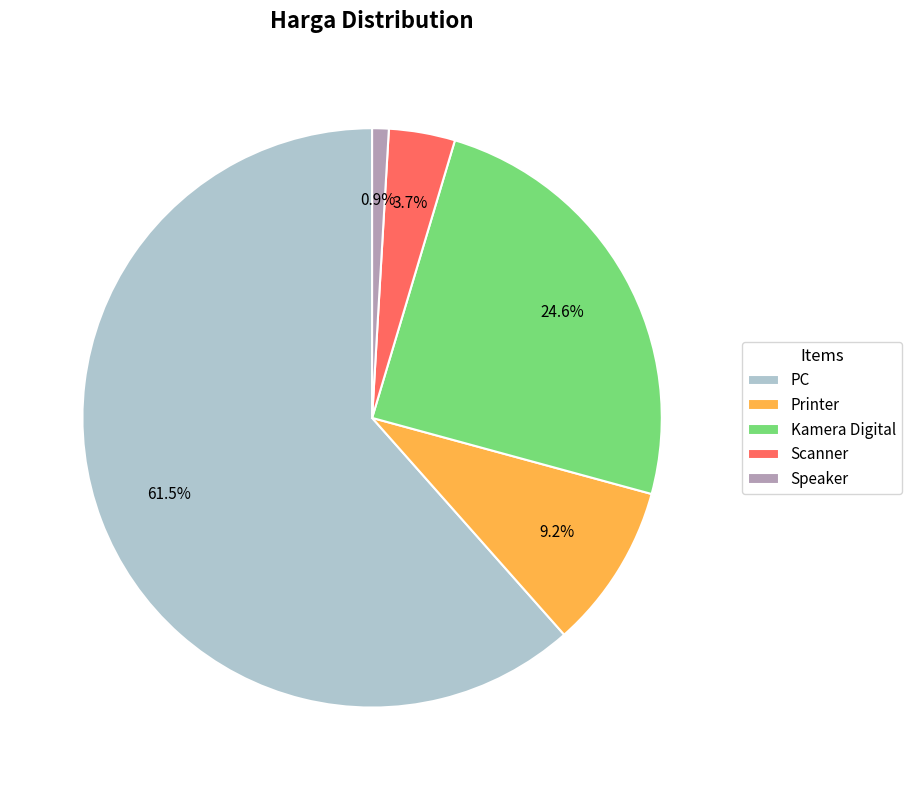

To the nearest percent, what portion does Printer represent?

9%